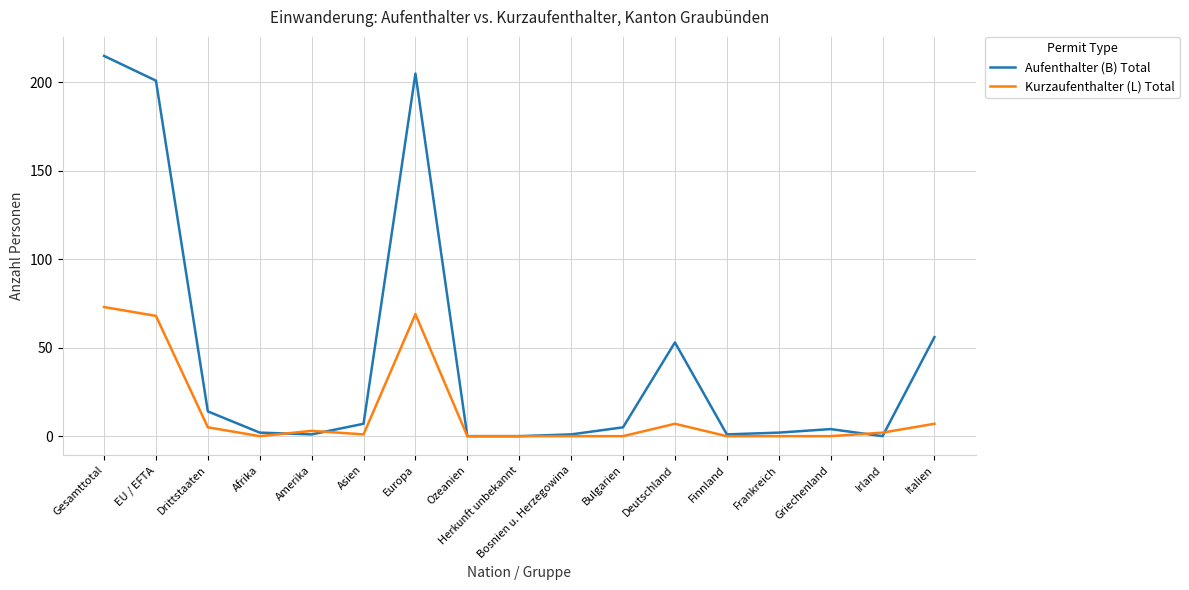

Between Ozeanien and Italien, which series saw the biggest shift?

Aufenthalter (B) Total